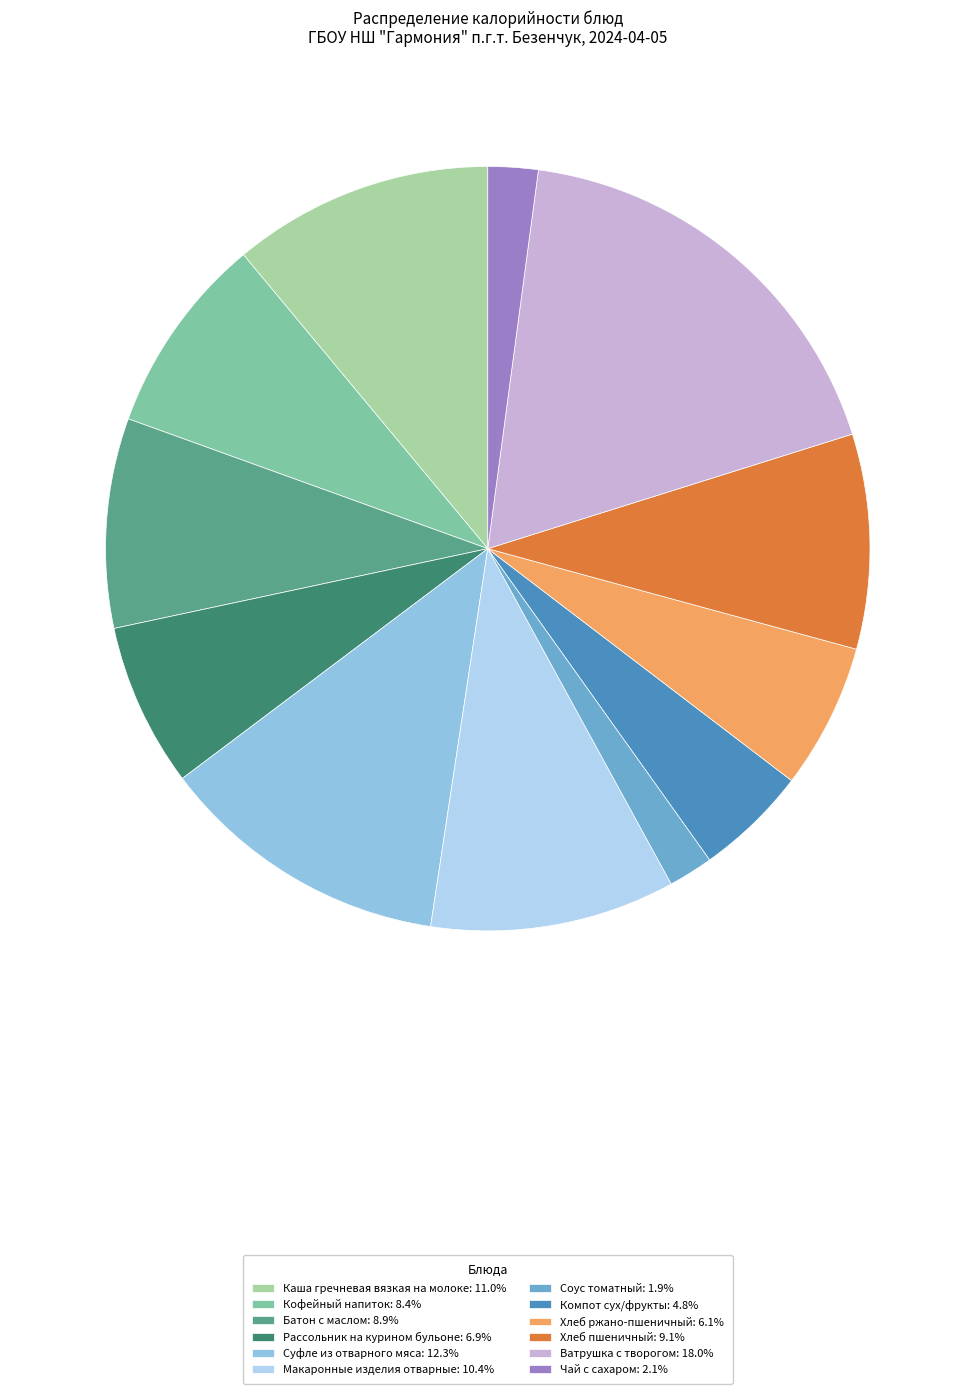

True or false: Суфле из отварного мяса accounts for 4% of the total.

False